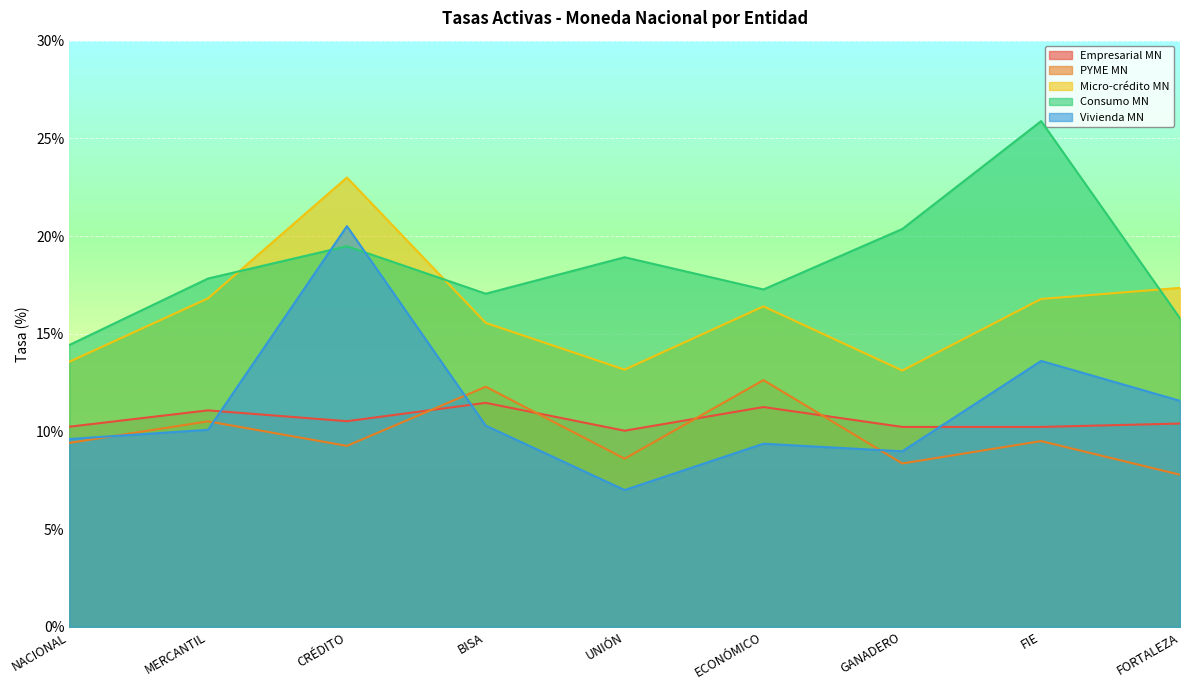

Count the number of data series in this chart.

5